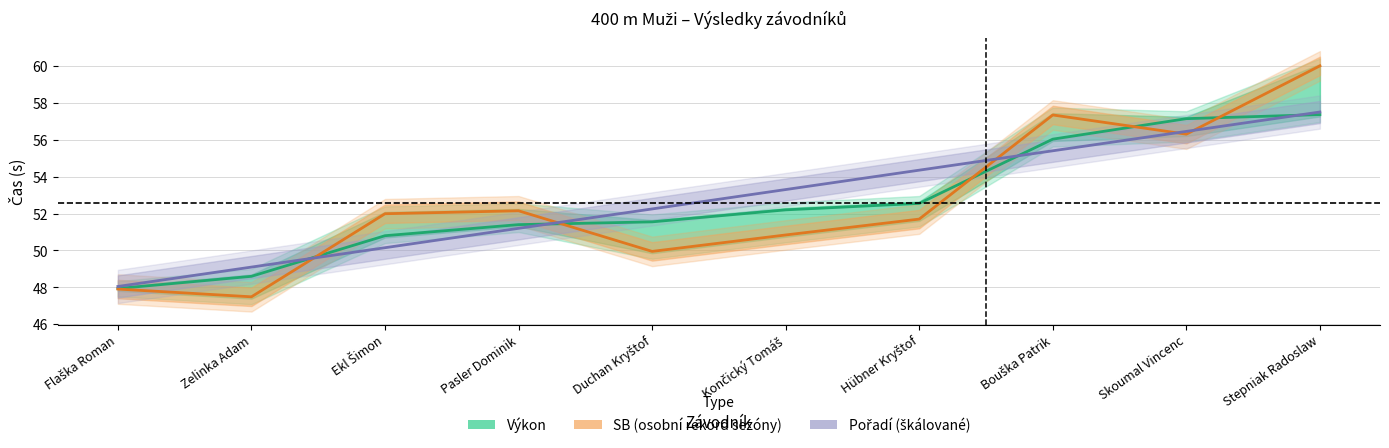

What position from the right is Hübner Kryštof?

4